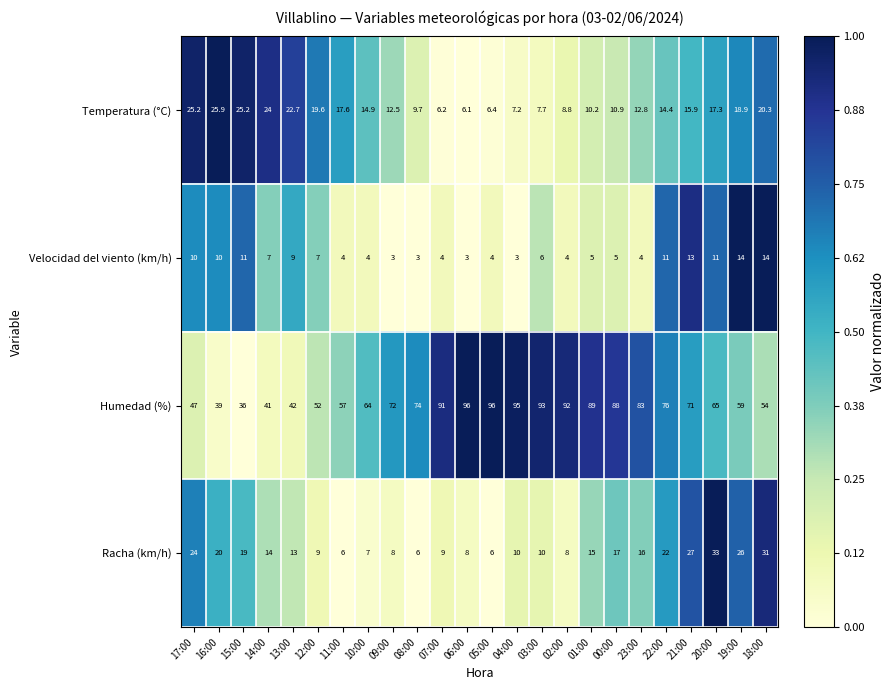

What value does the Temperatura (°C) series have at 00:00?

10.9